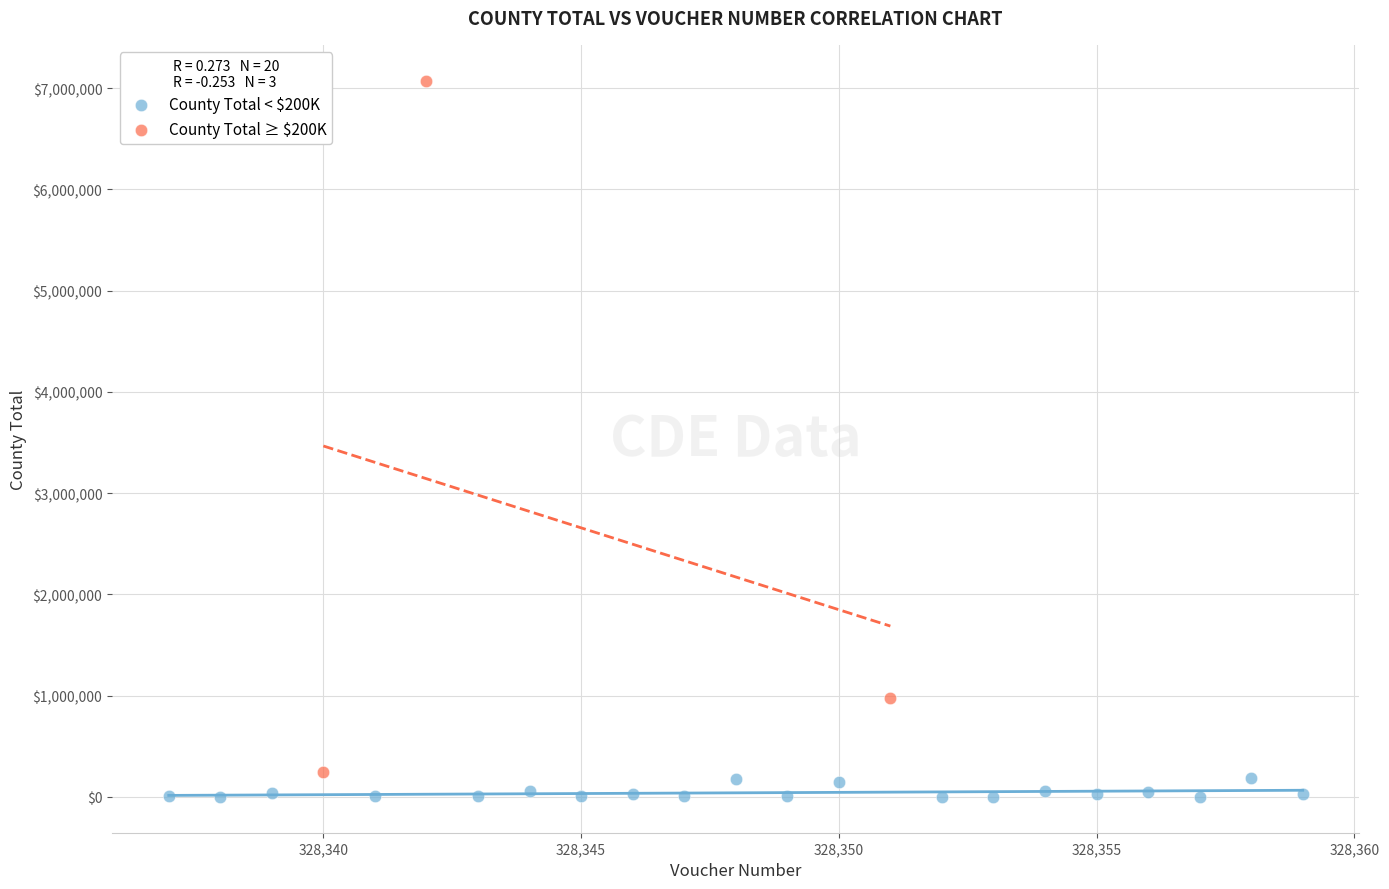

Which series contains the lowest Y value?

County Total < $200K